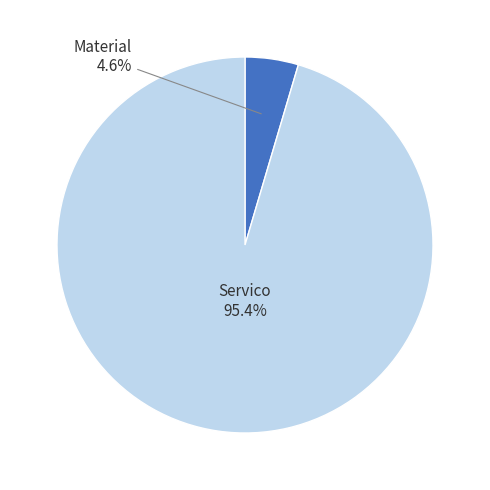

Is there a majority slice in this chart?

Yes